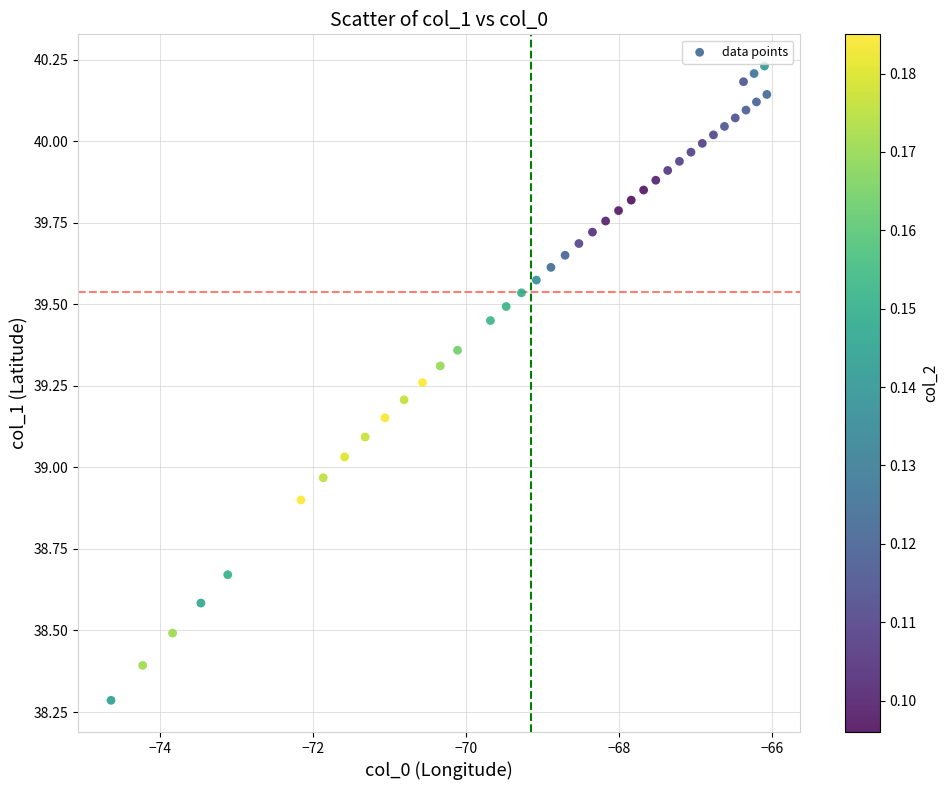

What is the range of X values (max minus min)?

8.6